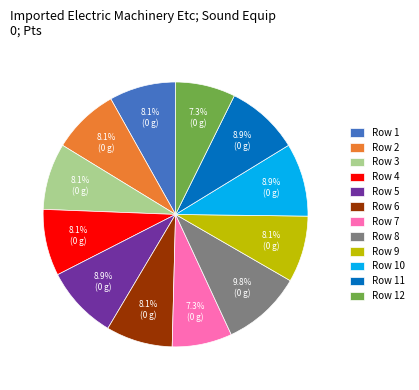

Count the number of slices in the pie.

12